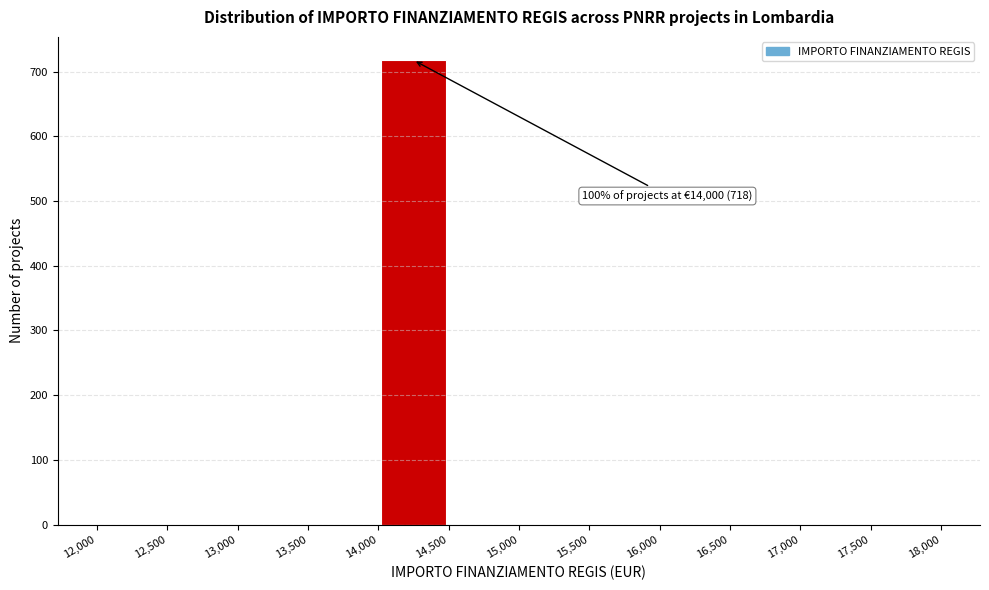

Over which range of the x-axis is the bar tallest?

14,000 to 14,500